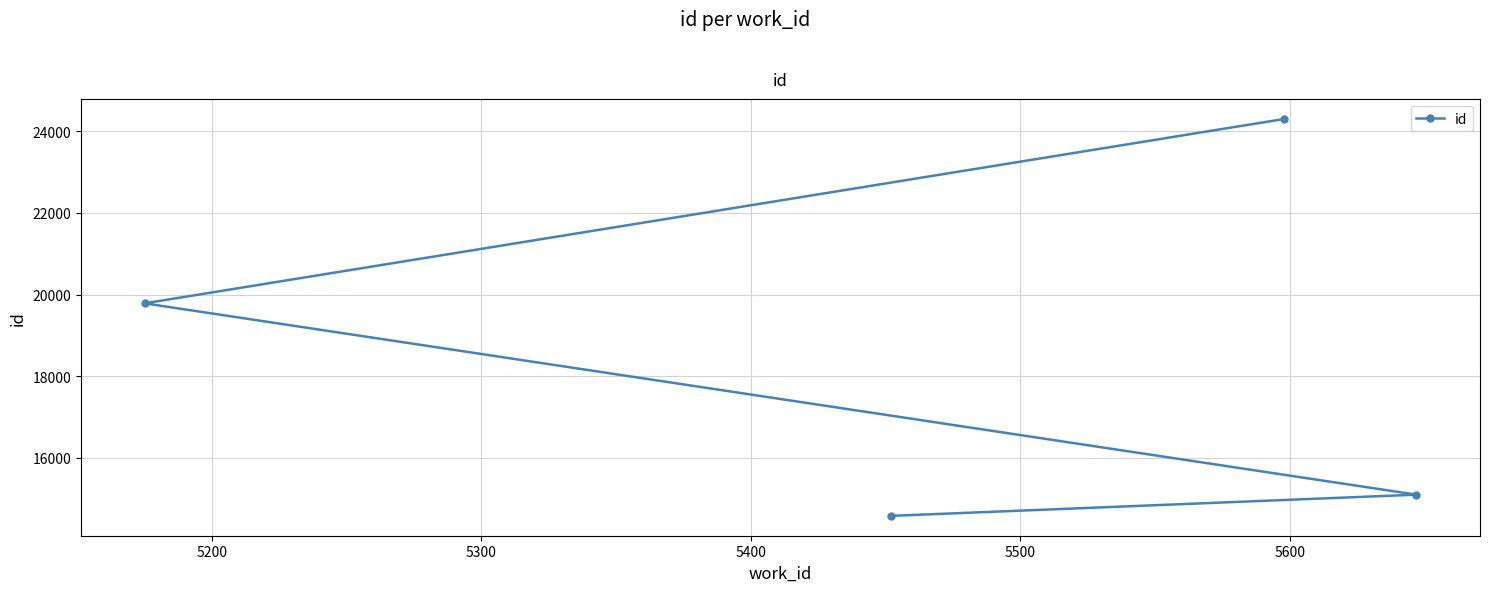

What is the maximum value shown in the chart?

24306